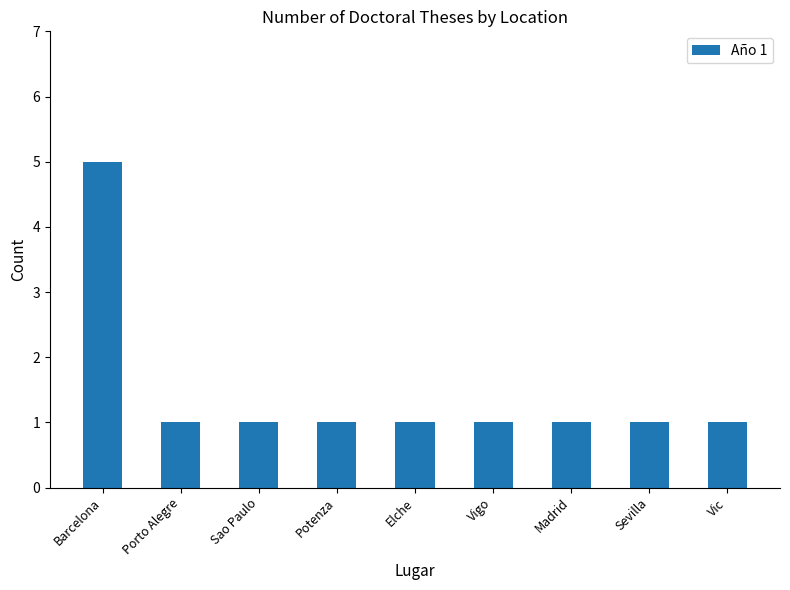

What is the average value?

1